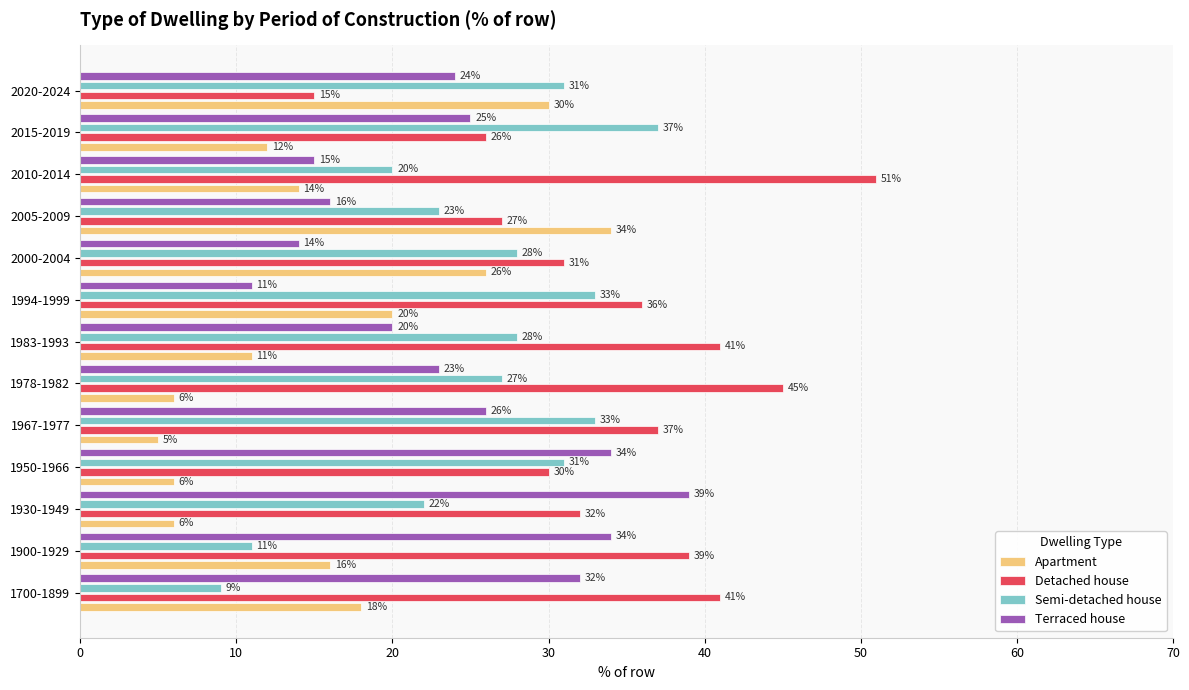

True or false: Detached house has a value of 41 at 1983-1993.

True